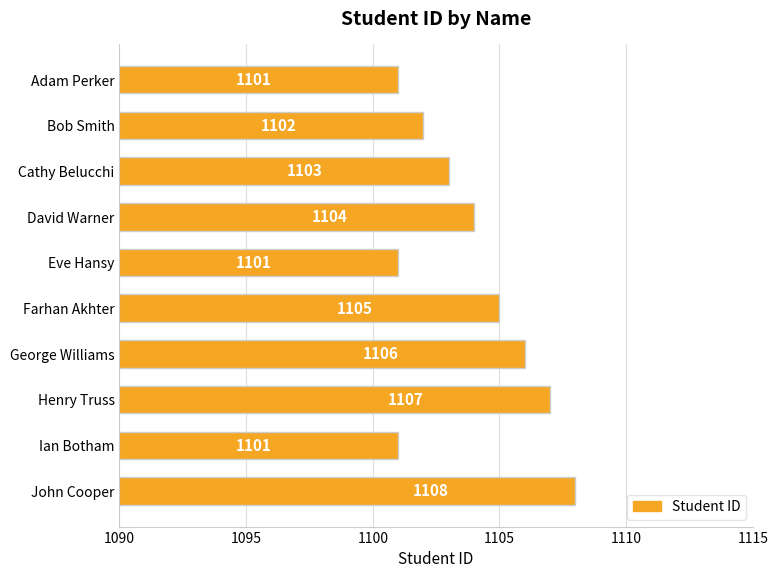

What is the average value?

1104